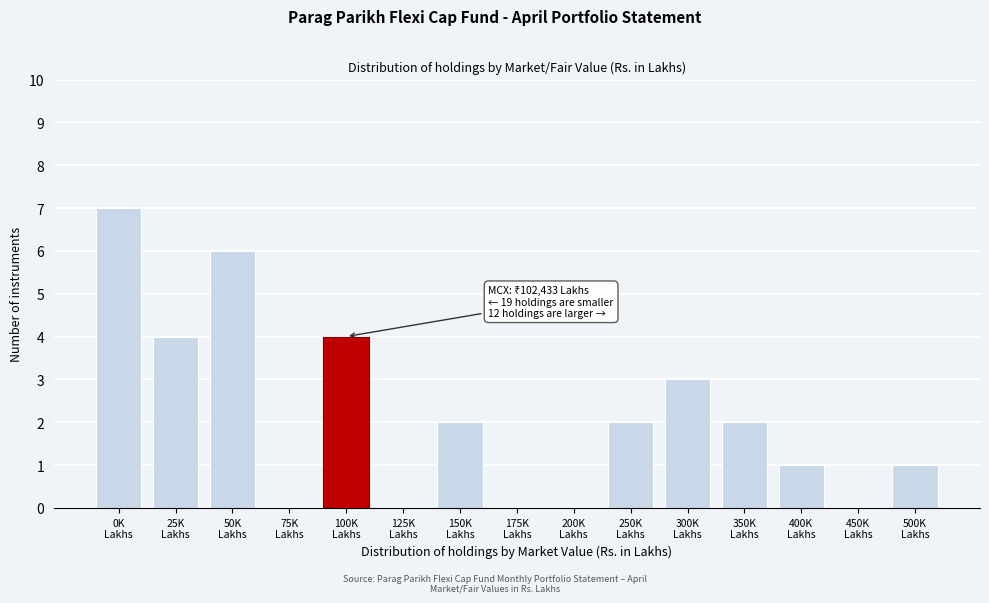

What is the maximum value shown in the chart?

7